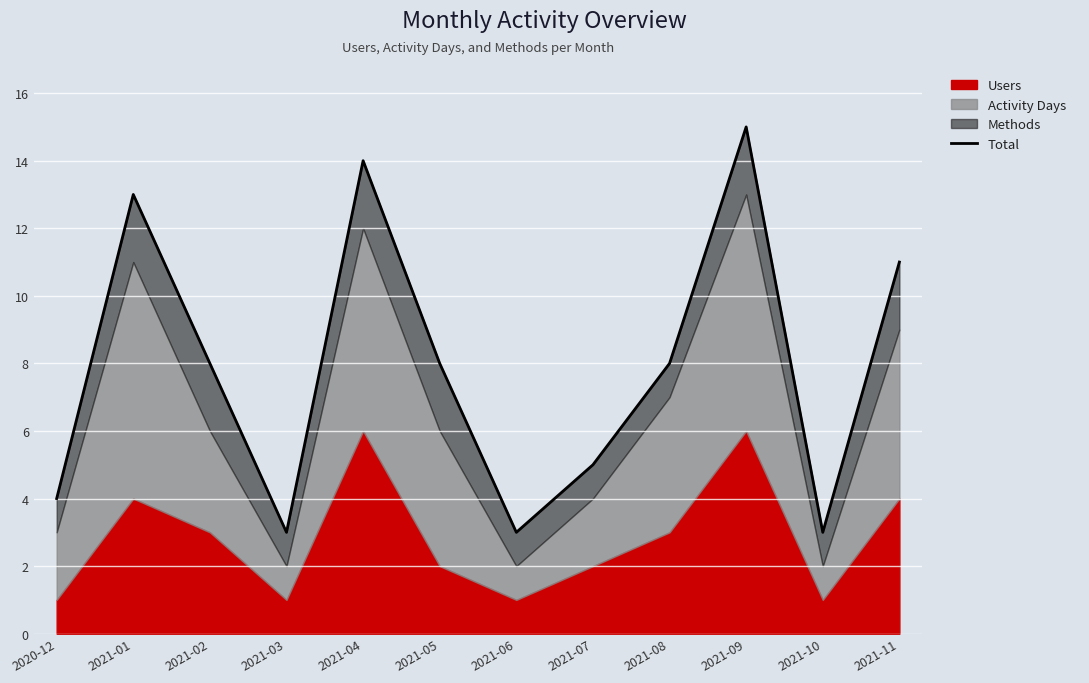

What is the average value?

8